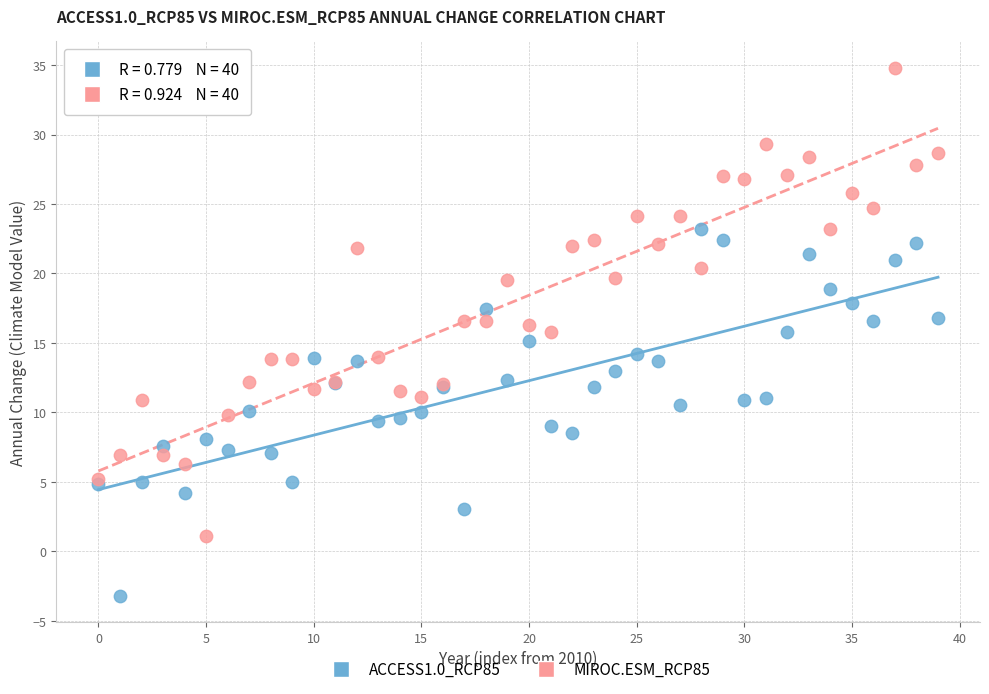

Which series reaches the maximum Y coordinate?

MIROC.ESM_RCP85